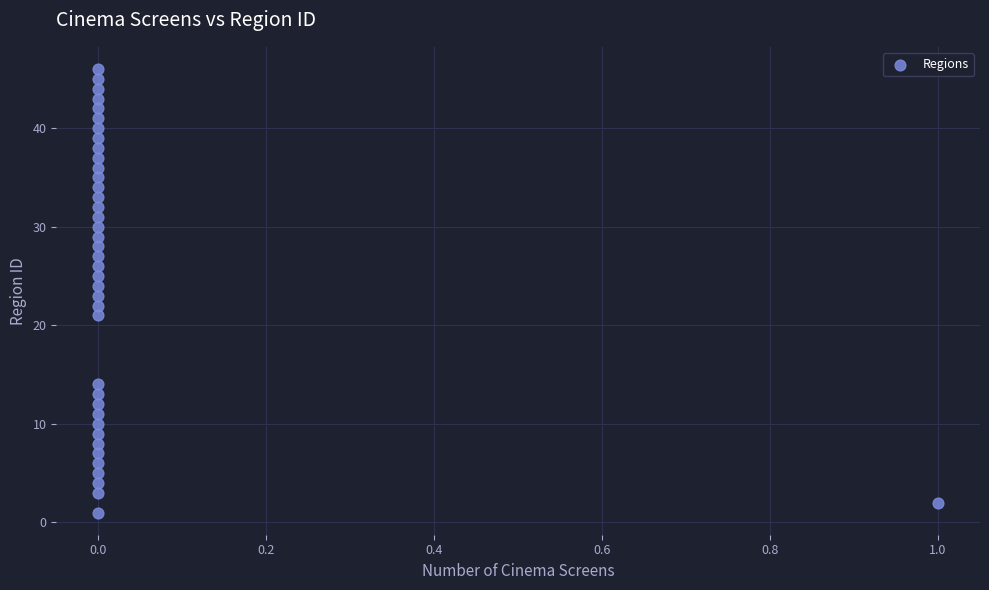

What is the range of Y values (max minus min)?

45